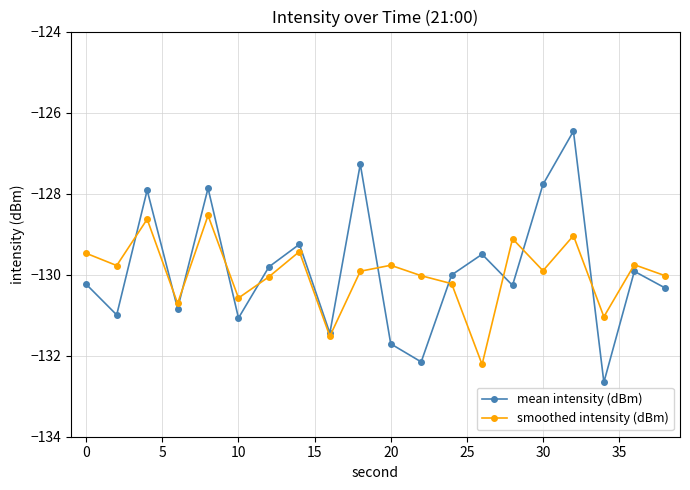

What is the value of the smoothed intensity (dBm) point at the 3rd from the left?

-128.6